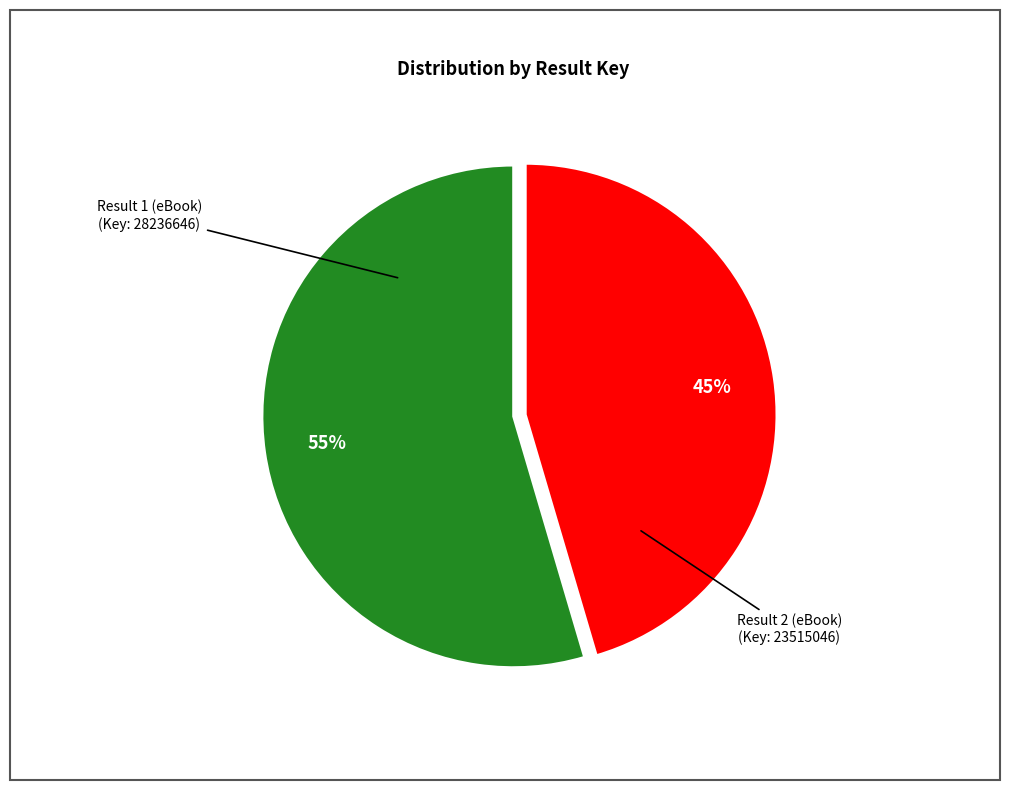

To the nearest percent, what is the average slice percentage?

50%